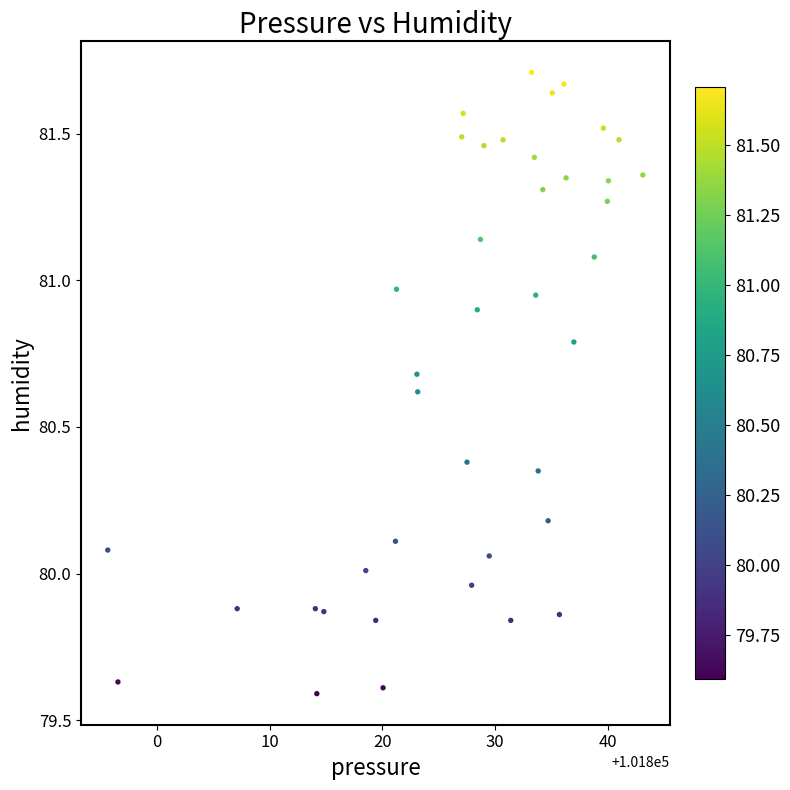

What is the range of Y values (max minus min)?

2.1